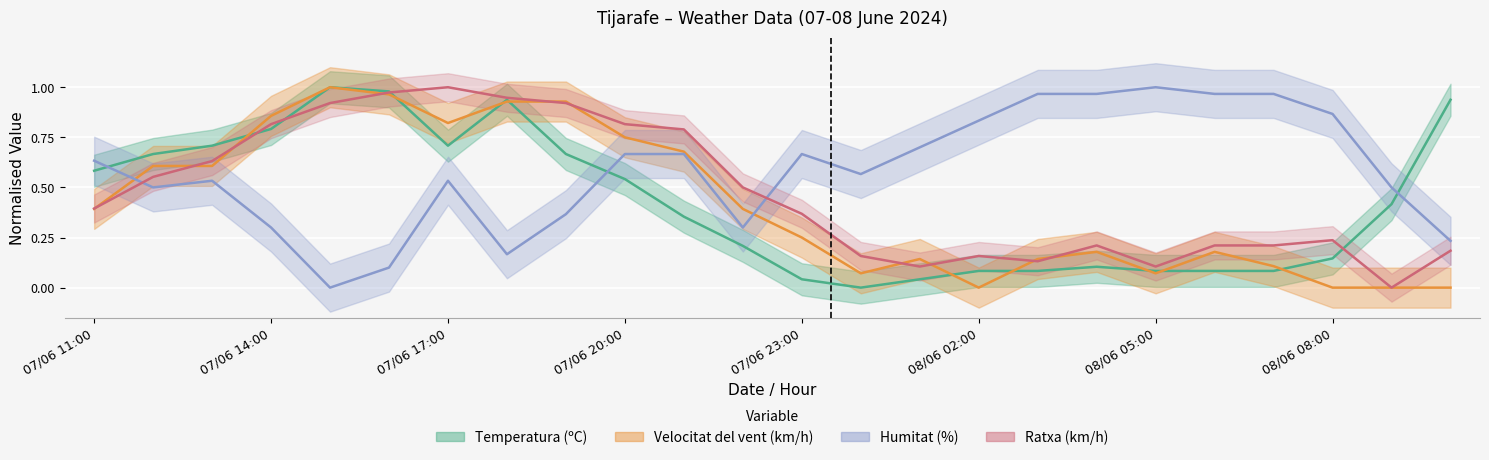

Which category has the highest value across all series?

07/06 15:00